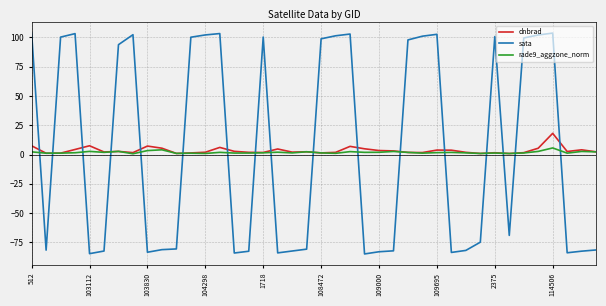

What is the average value of the rade9_aggzone_norm series?

1.8